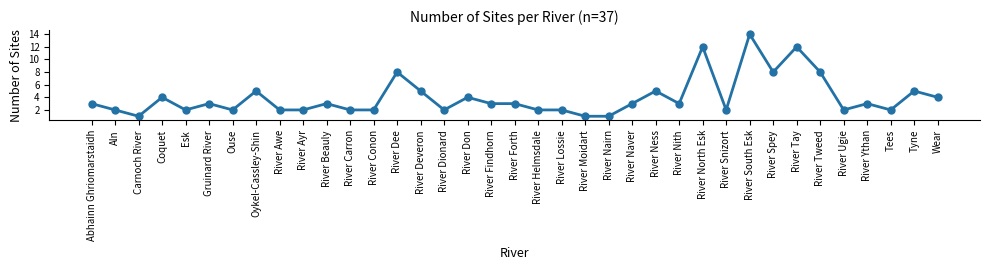

Is this an area chart (filled region under the line)?

No